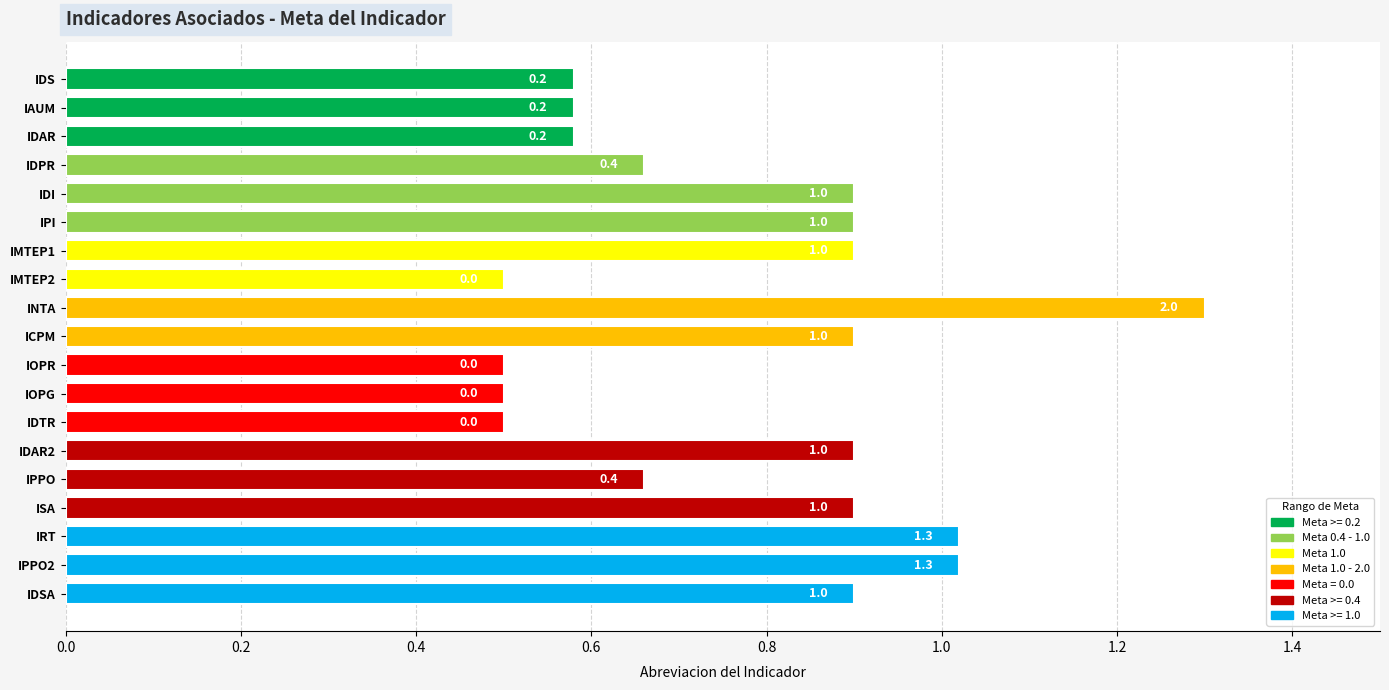

What is the sum of the values at 3 and 12?

0.4